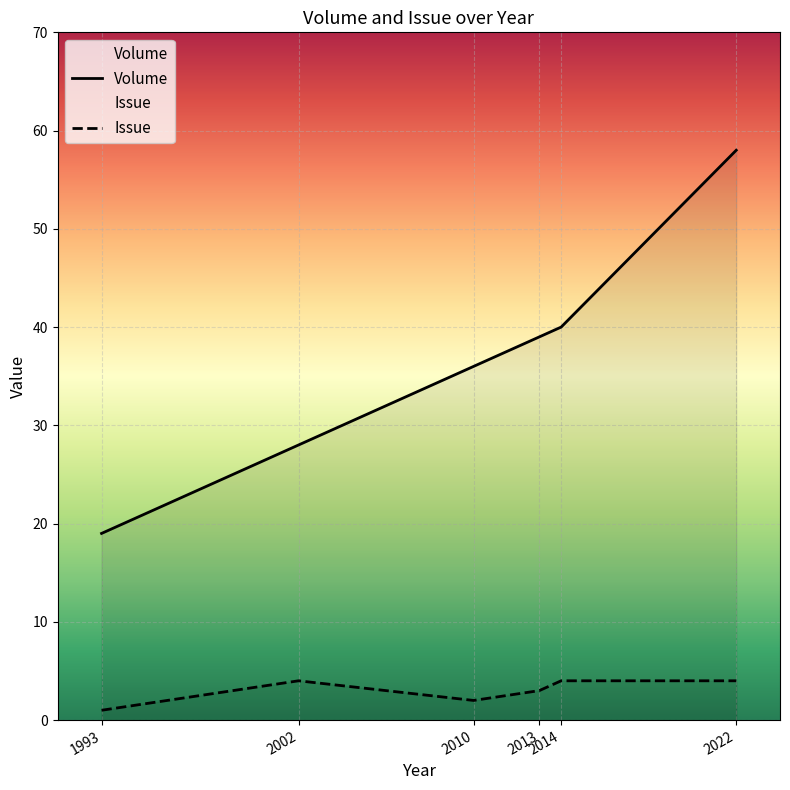

At which category does Issue reach its first local valley?

2010